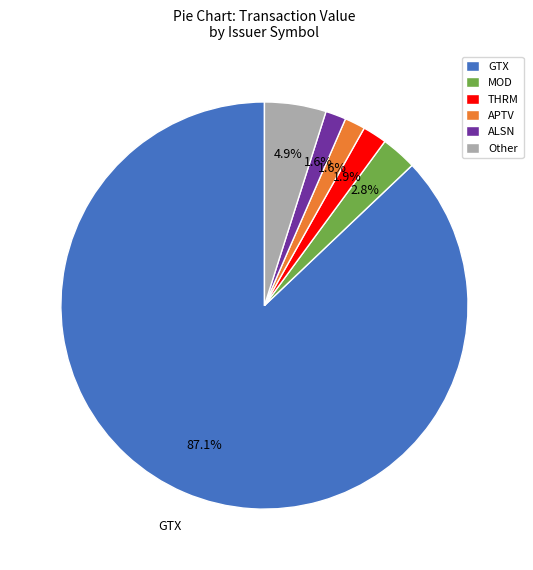

Count the number of slices in the pie.

6